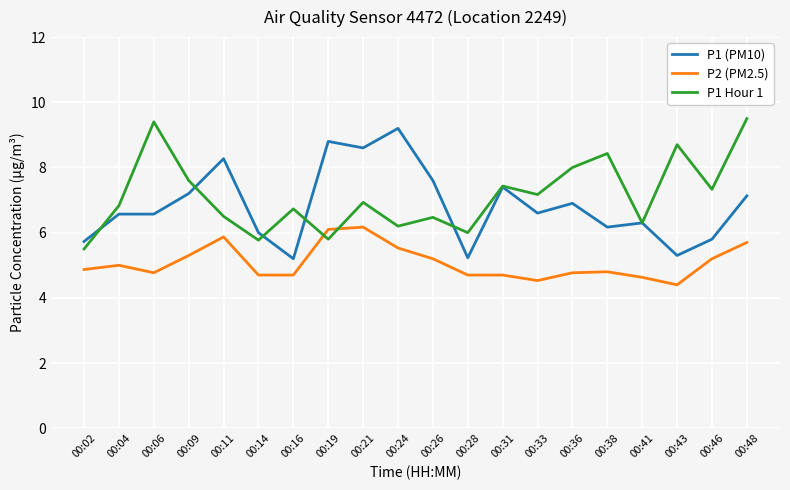

At 00:19, list the series in order from largest to smallest.

P1 (PM10), P2 (PM2.5), P1 Hour 1